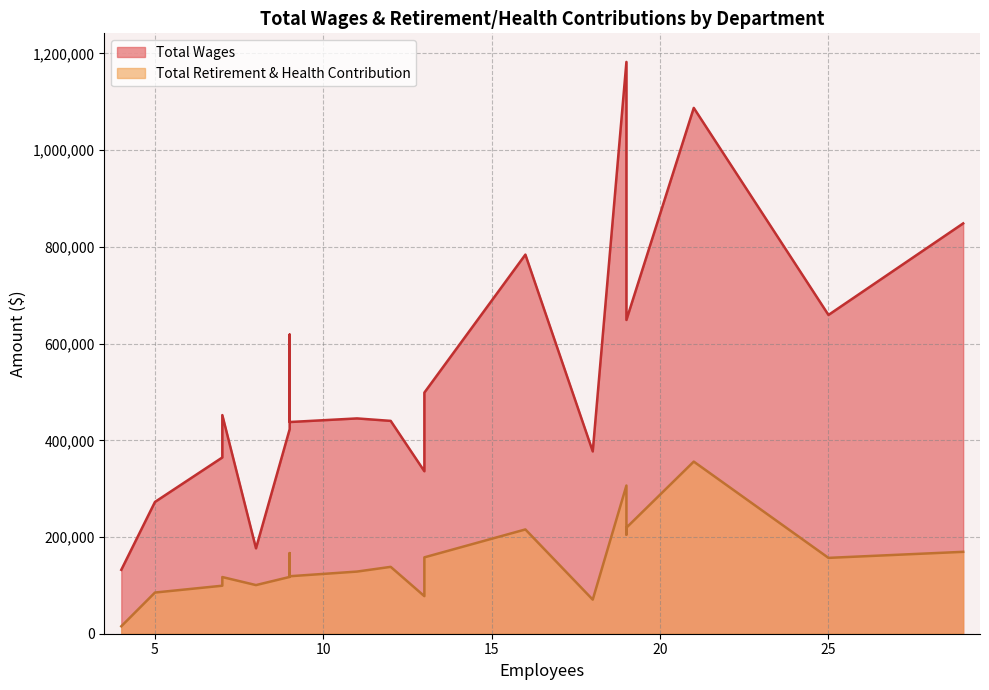

What are all the series names shown in the legend?

Total Wages, Total Retirement & Health Contribution